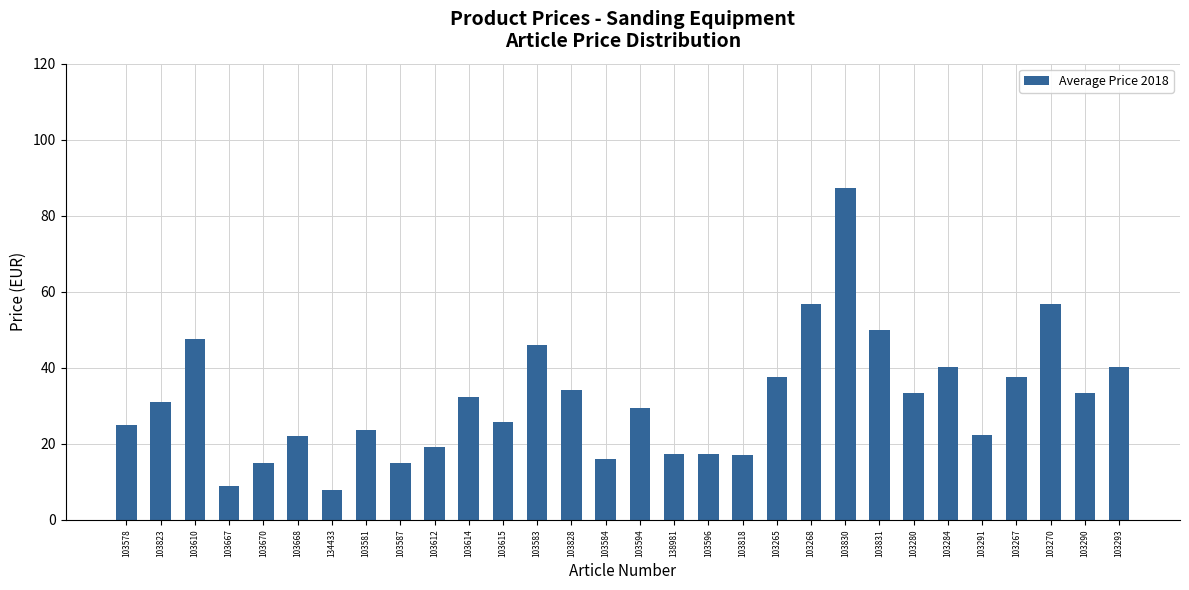

How many data points does each series have?

30